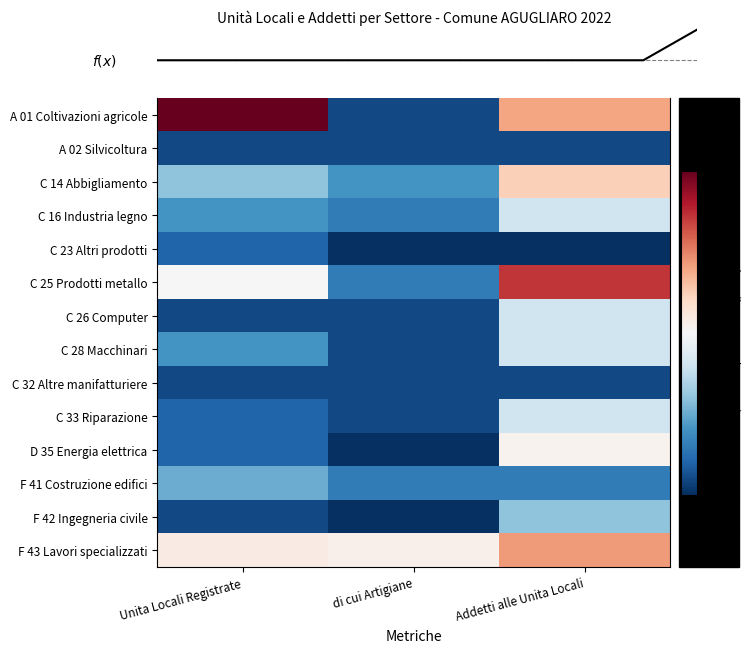

Which has a higher value, di cui Artigiane or Unita Locali Registrate?

Unita Locali Registrate